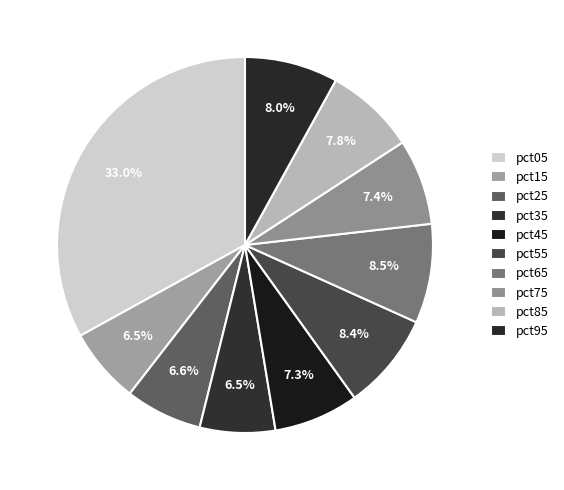

Count the number of slices in the pie.

10